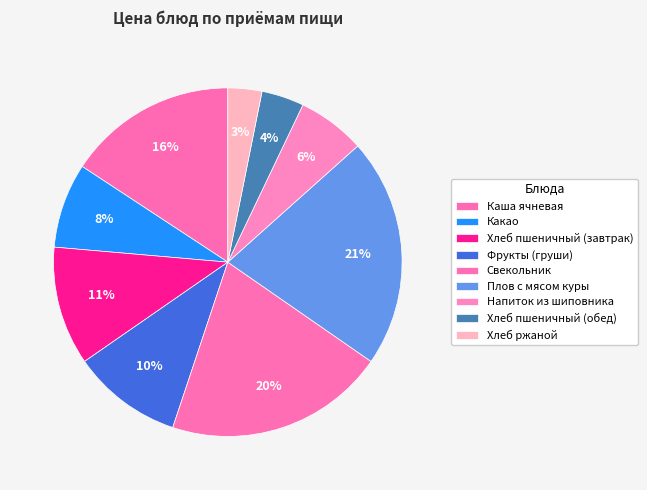

What is the ratio of the value at Фрукты (груши) to the value at Хлеб ржаной?

3.2